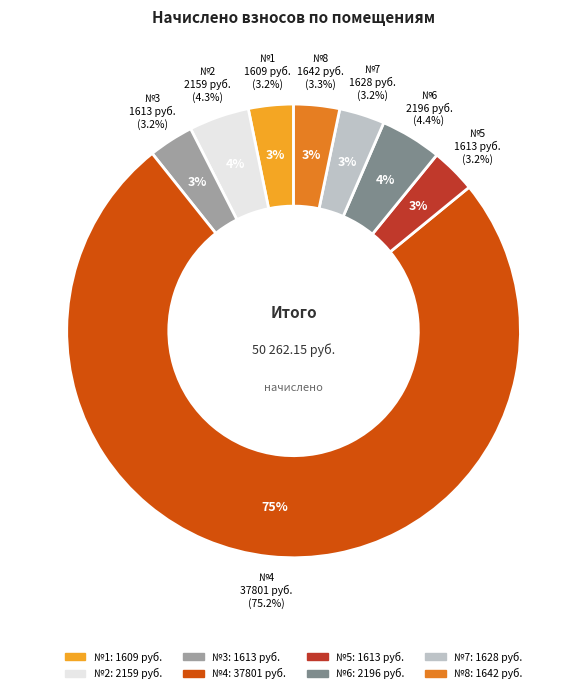

Which slice is the largest?

4